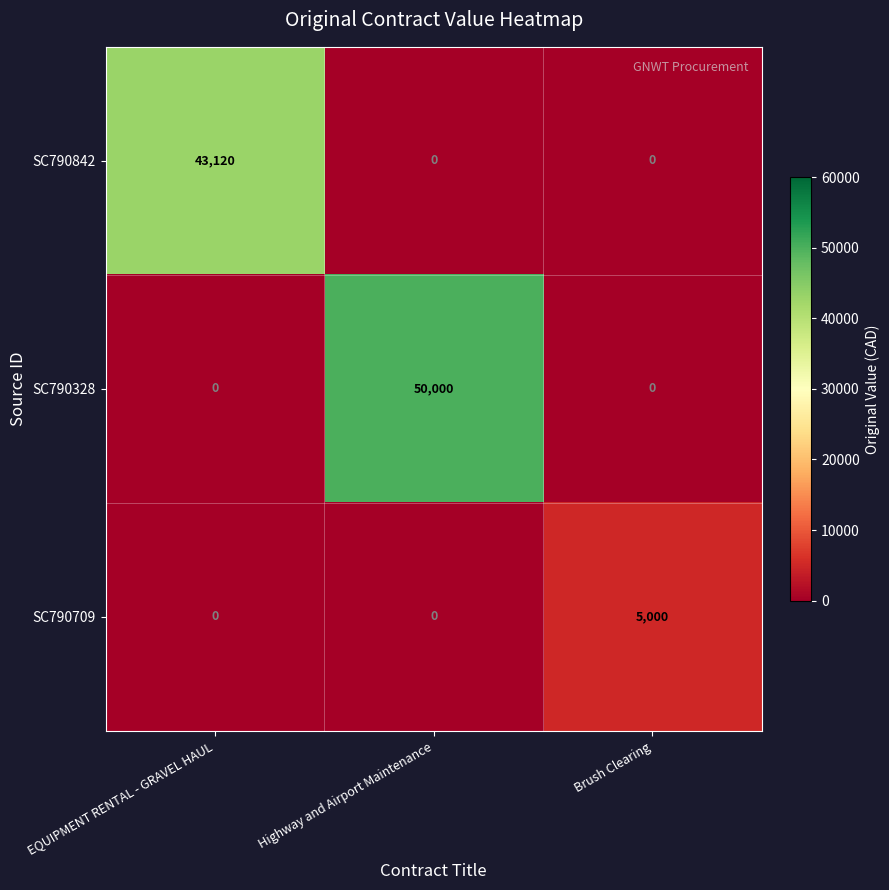

What is the difference between the maximum and minimum values in the SC790709 series?

5000